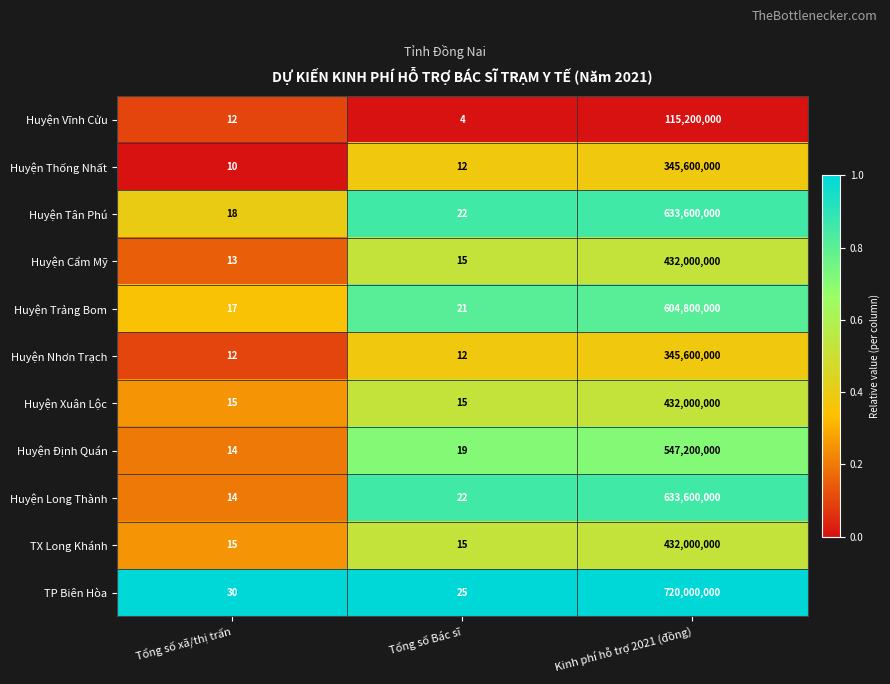

Rank the categories by Huyện Thống Nhất value from lowest to highest.

Tổng số xã/thị trấn, Tổng số Bác sĩ, Kinh phí hỗ trợ 2021 (đồng)